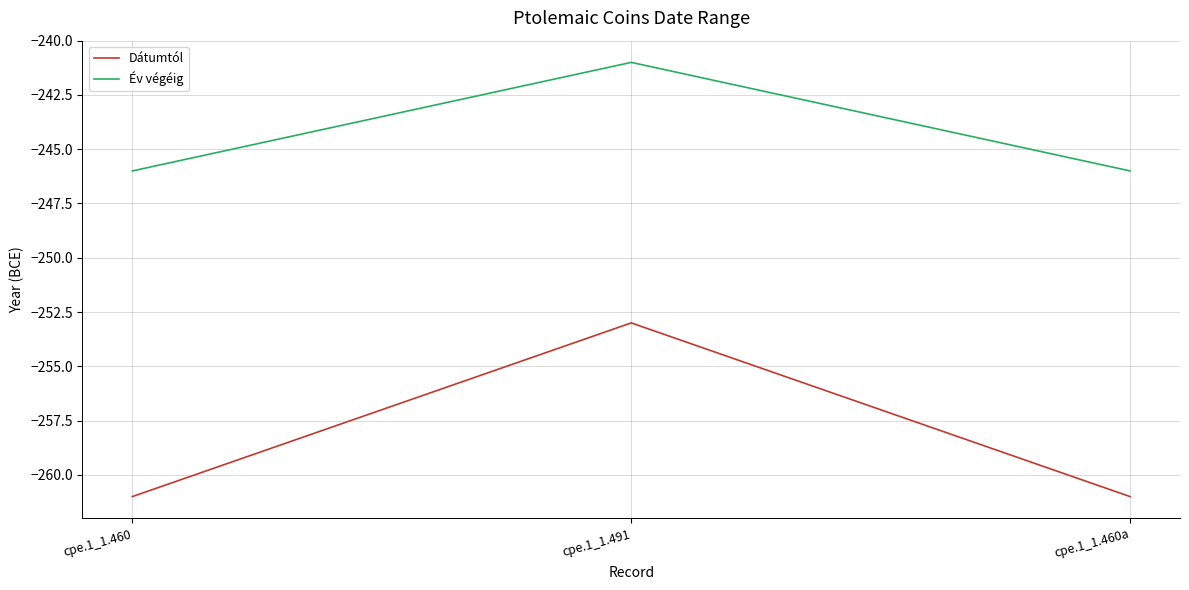

What is the total value across all series at cpe.1_1.460a?

-507